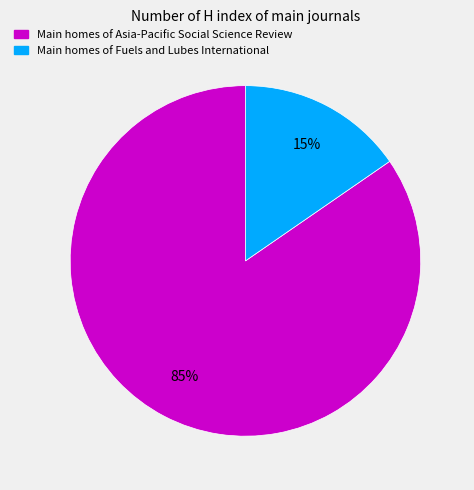

Is there any slice that represents more than half of the pie?

Yes